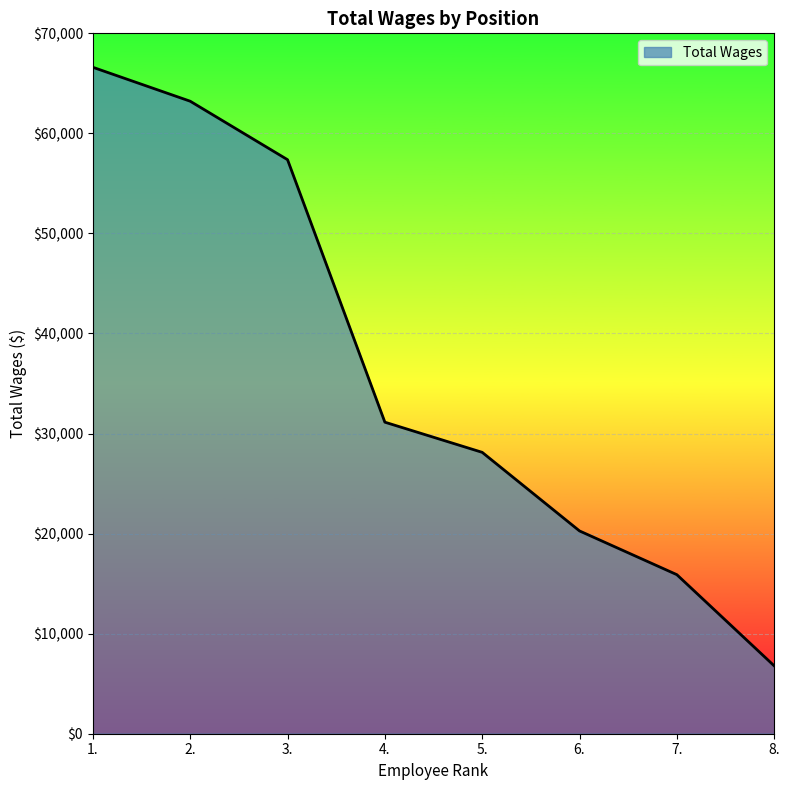

True or false: there are more than 1 points higher than both neighbors.

False